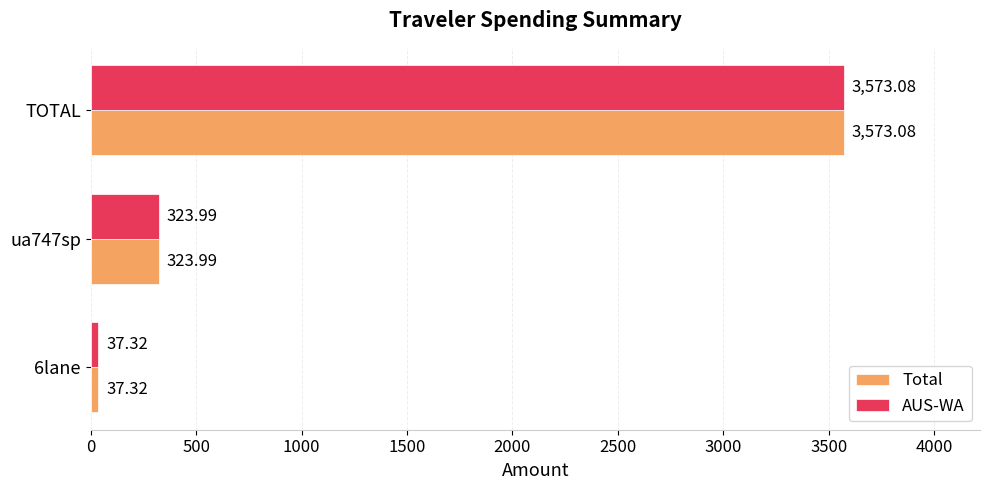

At which label does AUS-WA reach its peak?

TOTAL